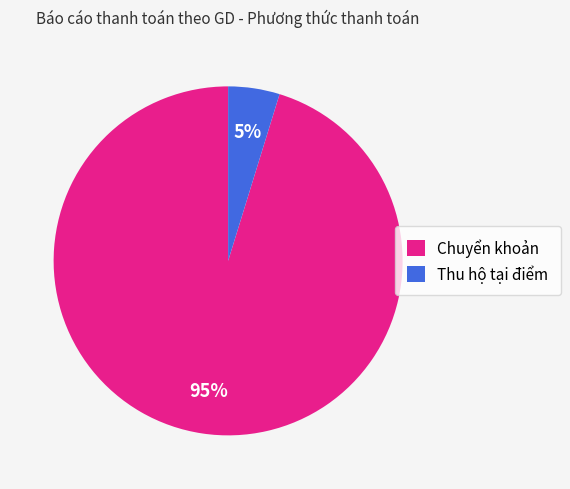

Which slice represents more than half of the pie?

Chuyển khoản